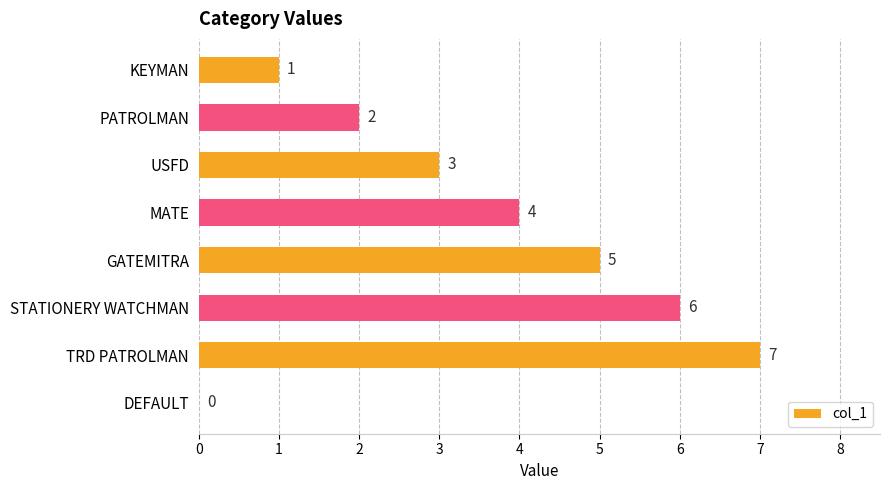

Which has a higher value, USFD or GATEMITRA?

GATEMITRA